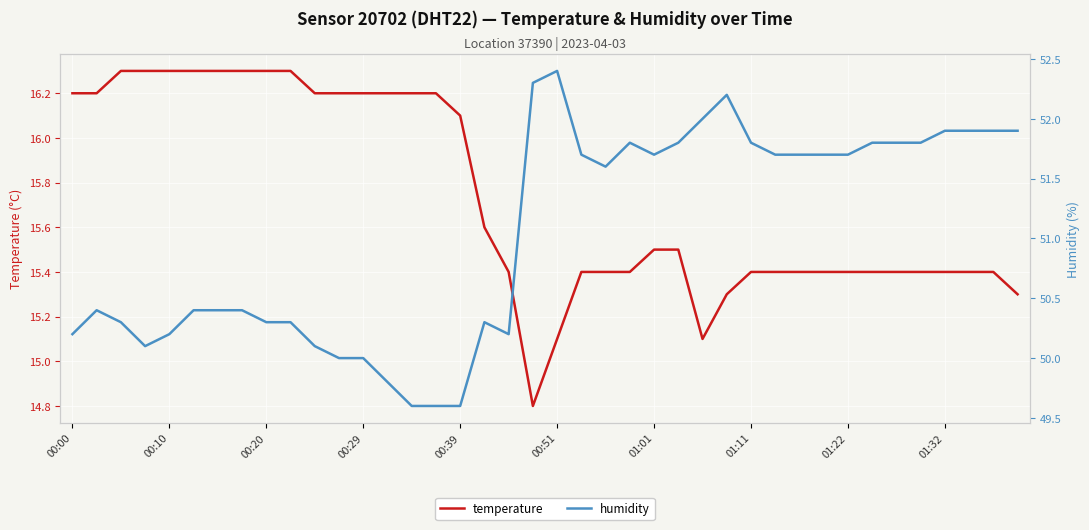

True or false: temperature has a value of 16.1 at 00:39.

True